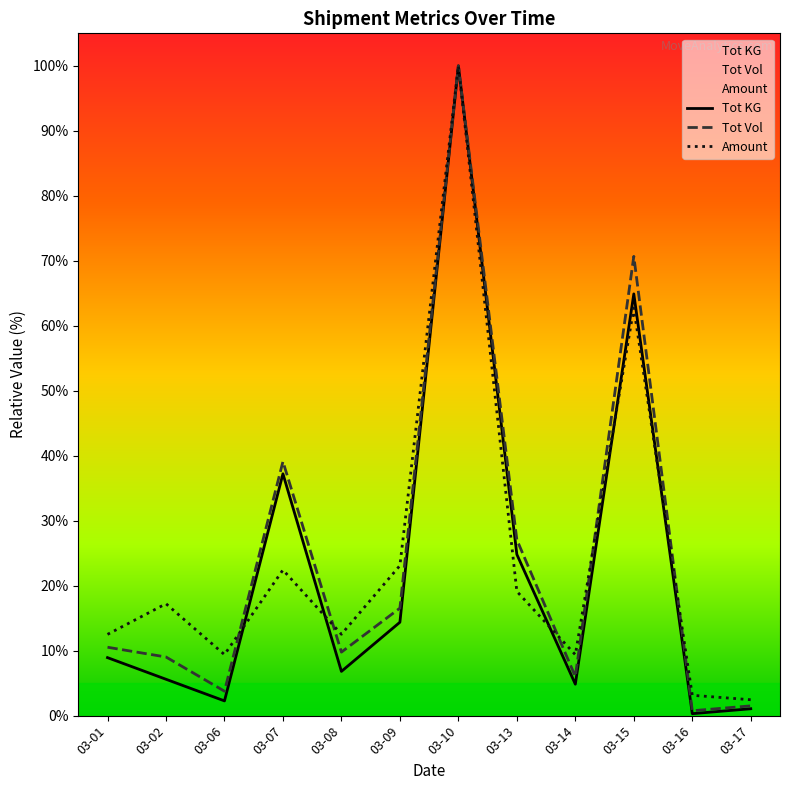

True or false: Tot KG and Tot Vol intersect in this chart.

False